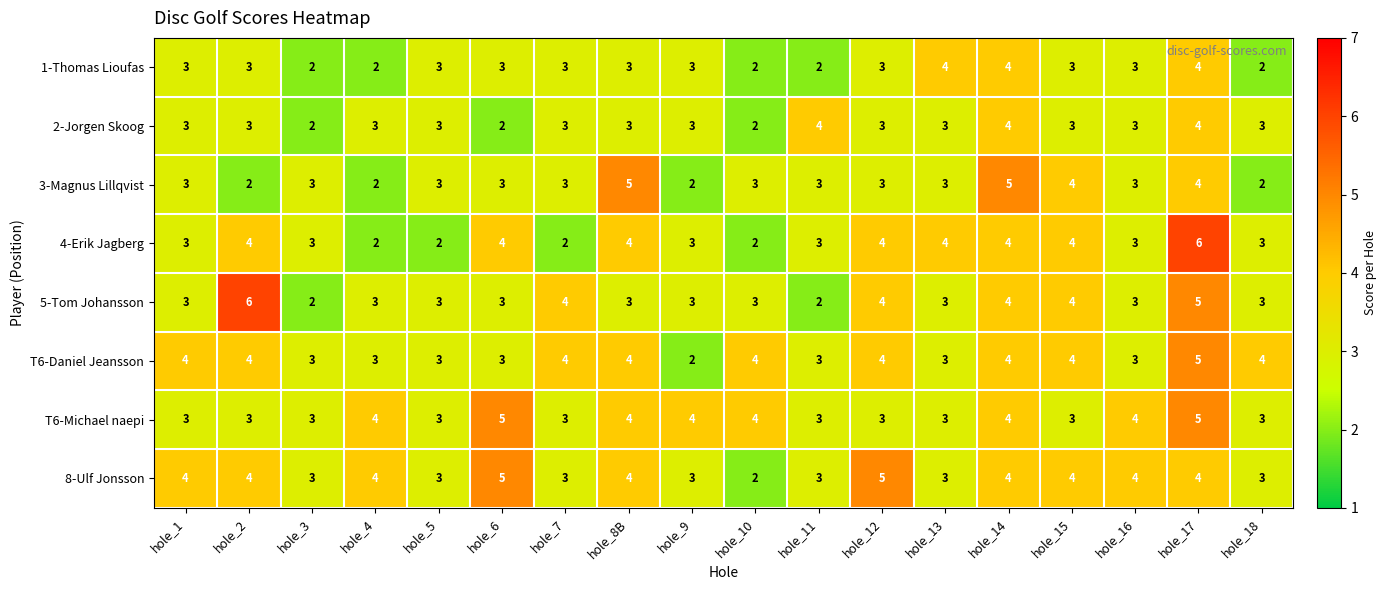

How many values in the 1-Thomas Lioufas series are below 3?

5